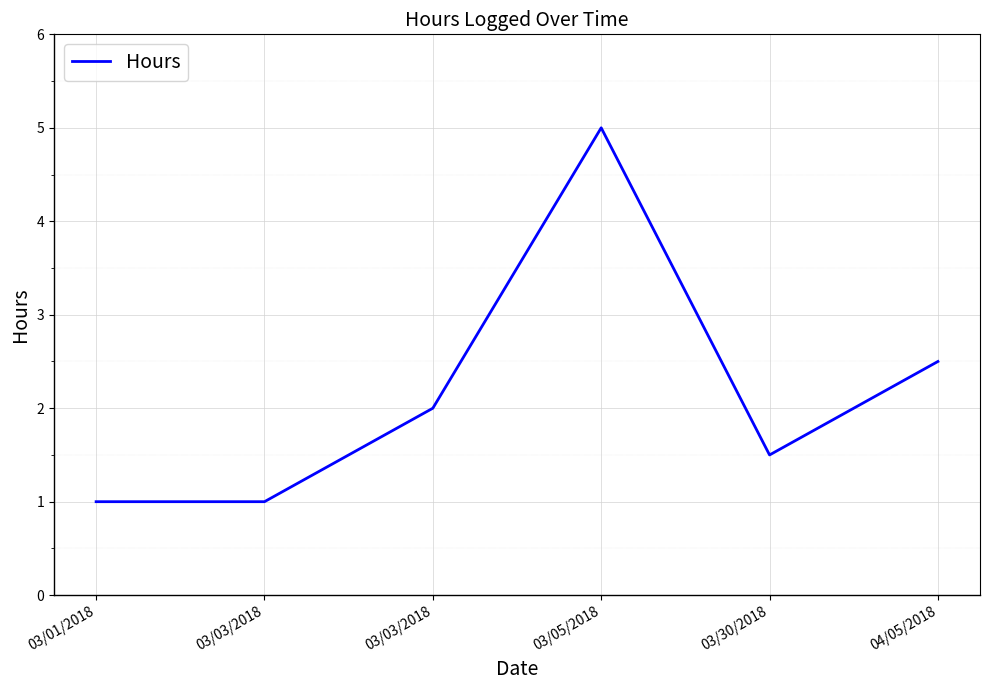

Count the values in the range 1 to 2.

4